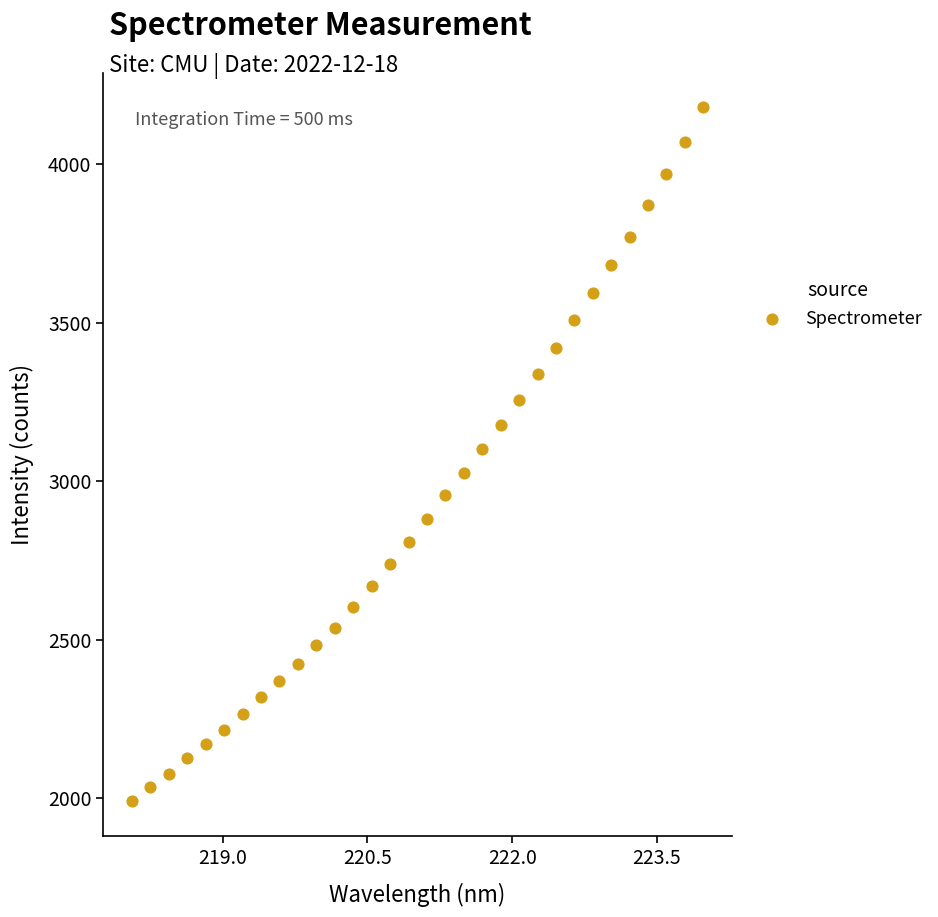

What is the range of Y values (max minus min)?

2189.7